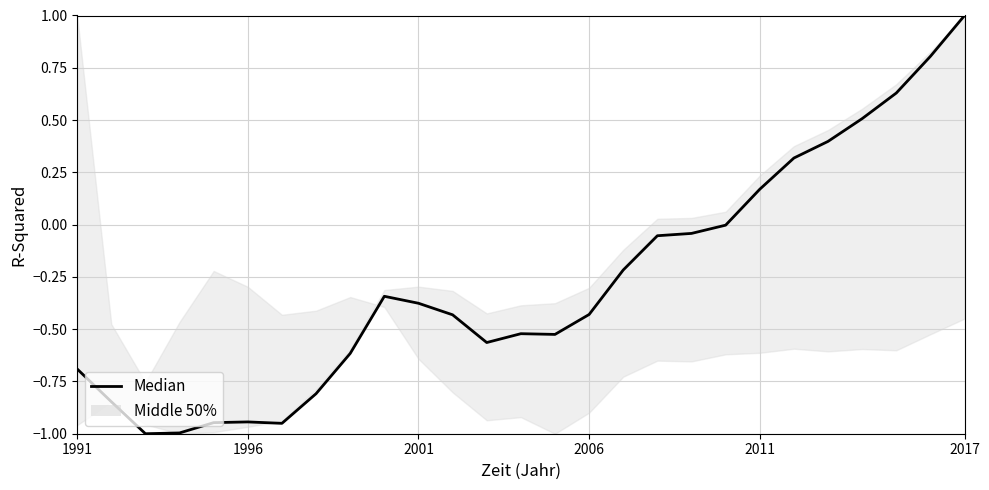

What is the label of the 27th point from the right?

1991